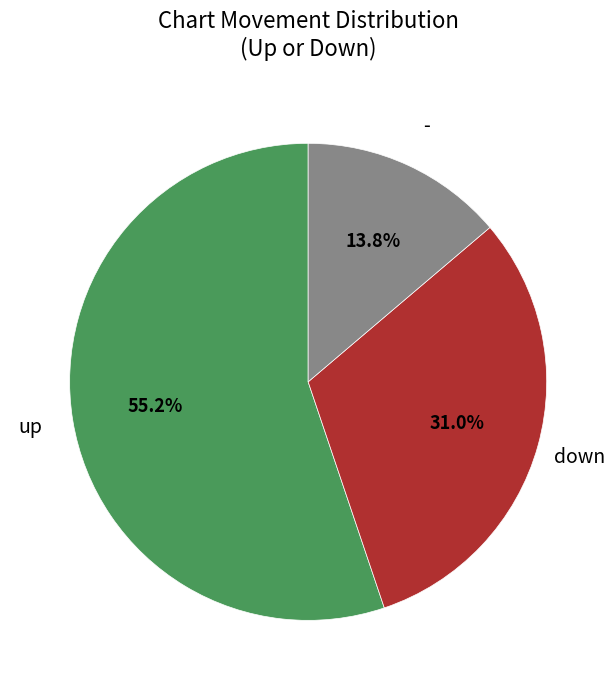

Does any single category account for the majority?

Yes